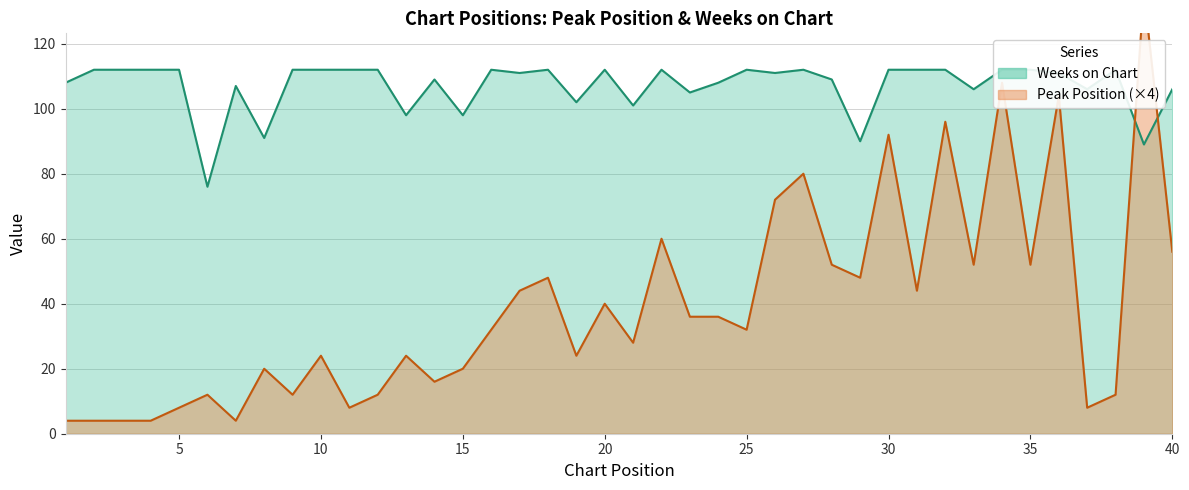

At how many categories does at least one series exceed 134?

1